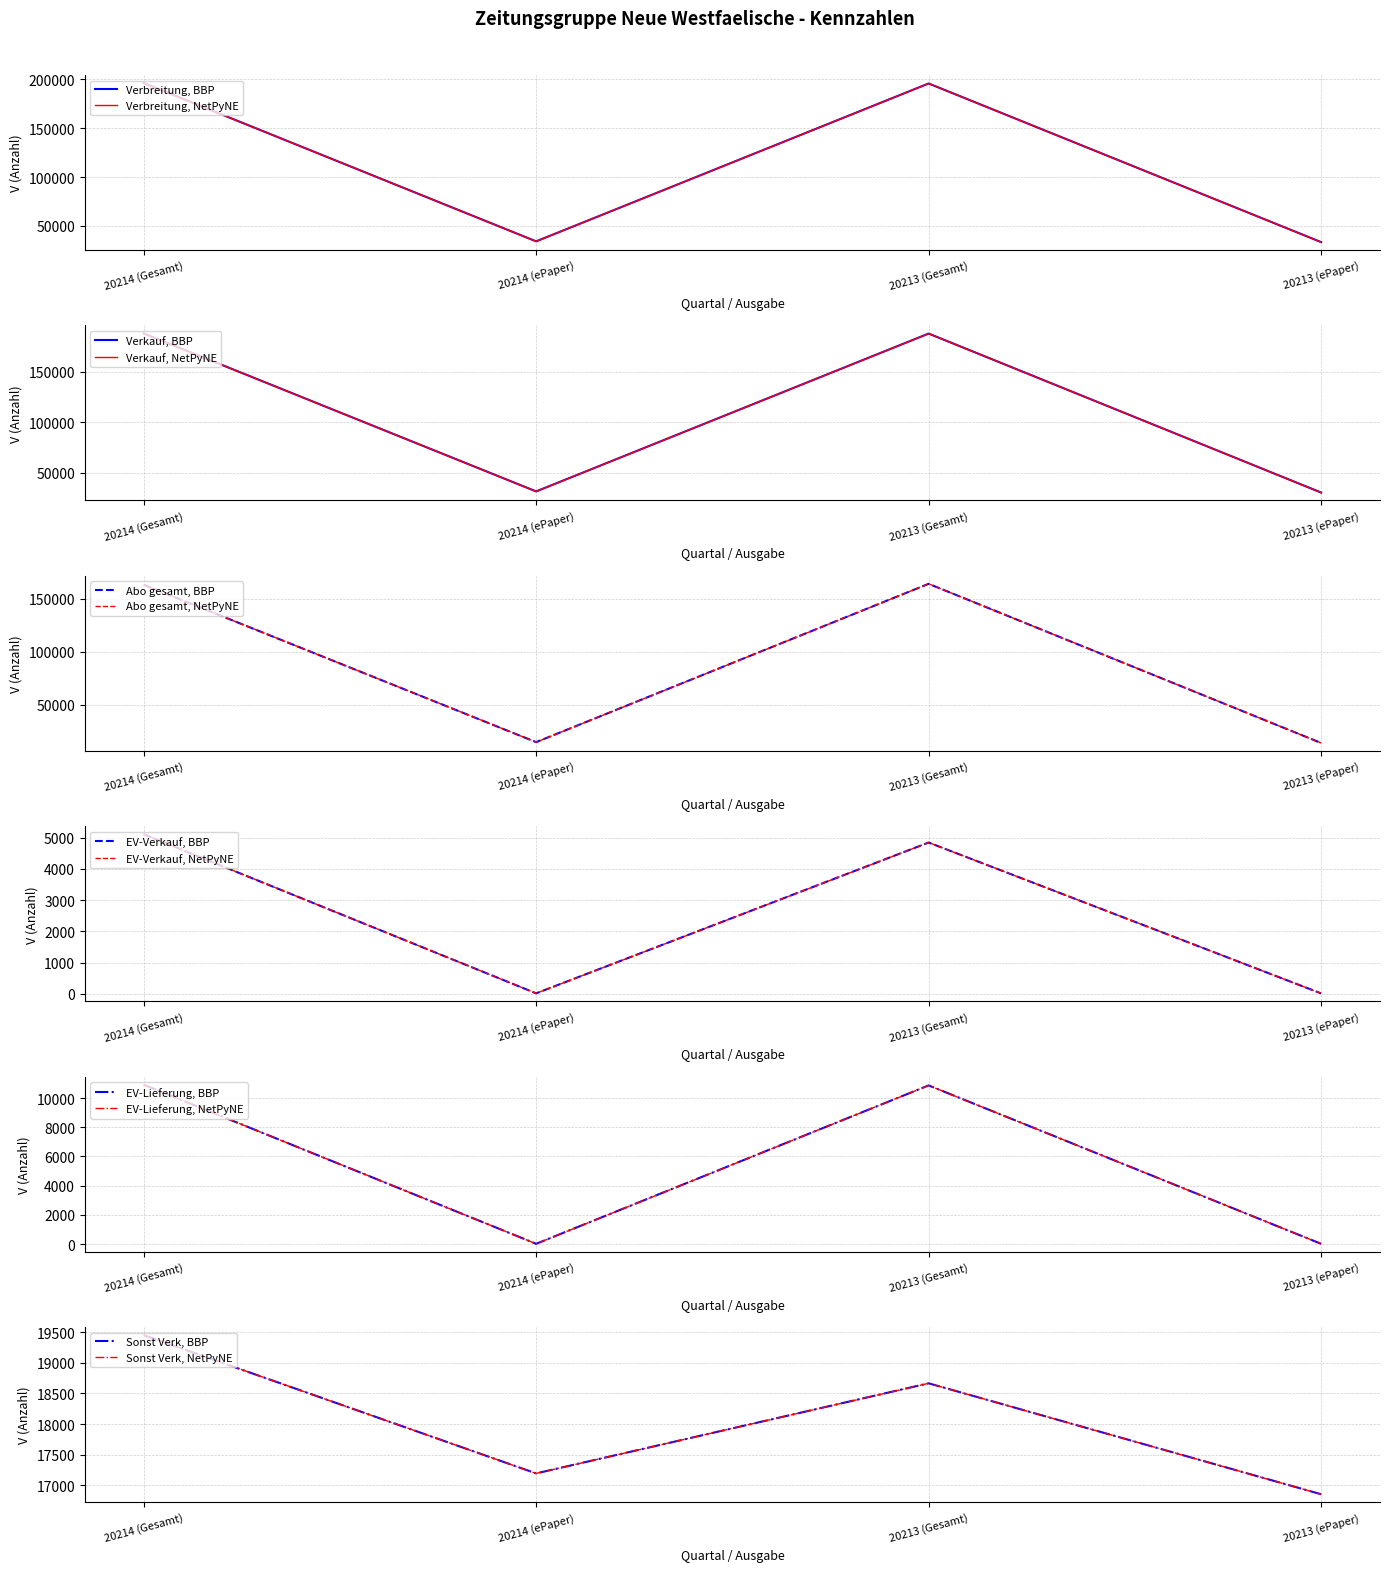

Which series has the largest range (max minus min)?

Verbreitung